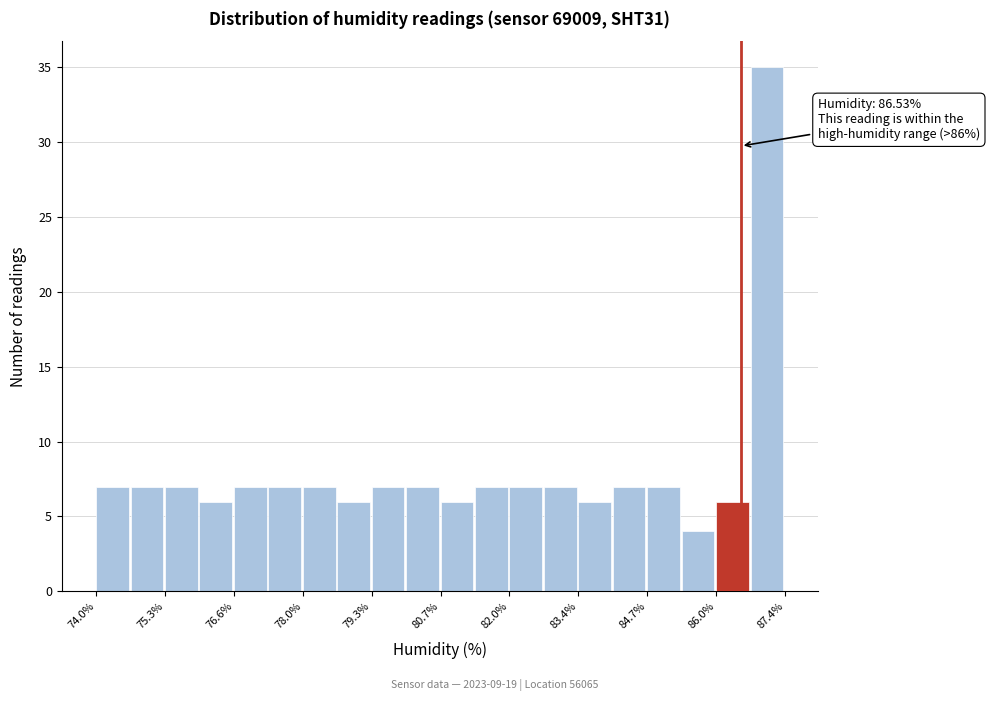

Read against the x-axis, roughly where is the centre of the tallest bar?

87.0